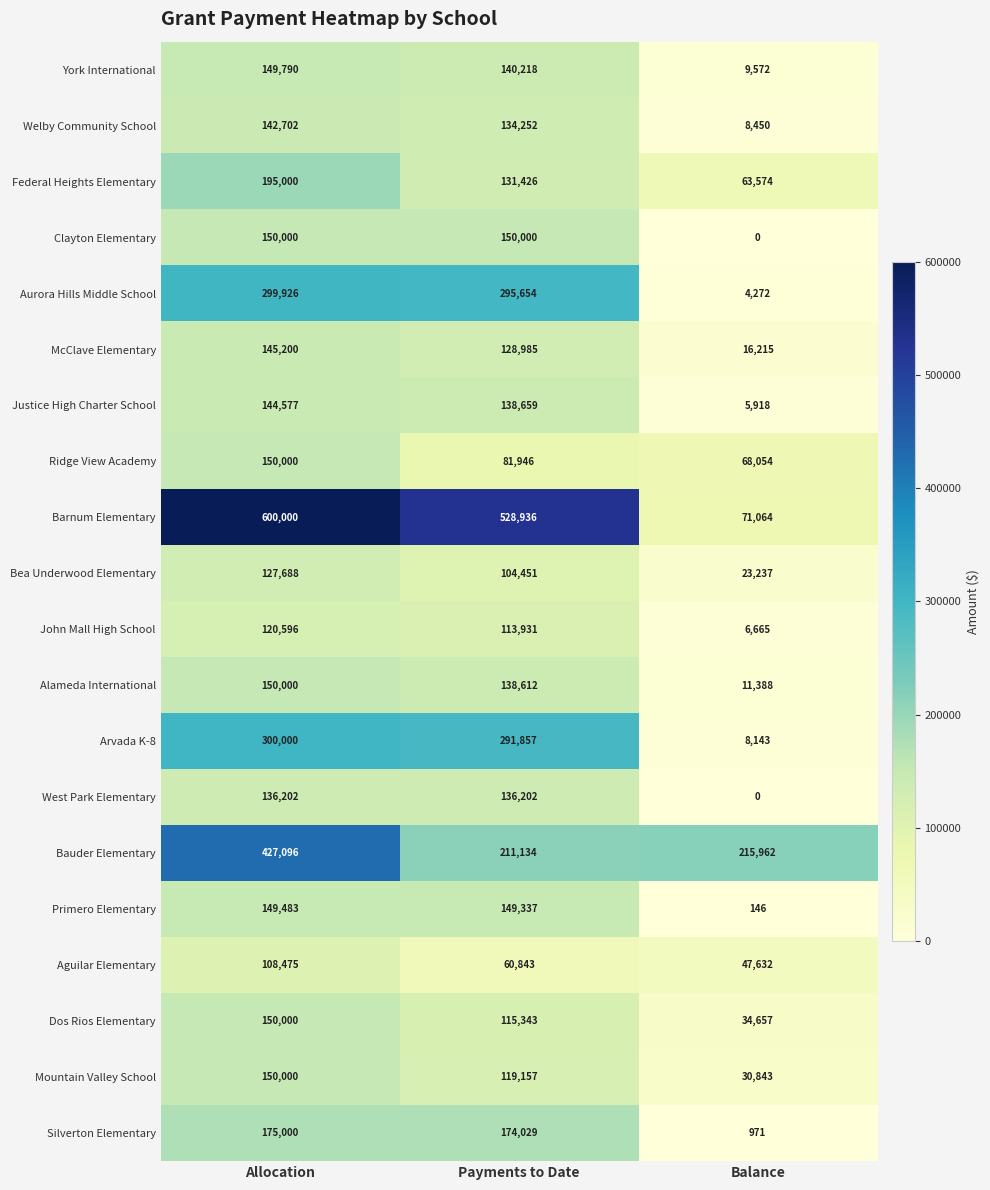

What is the approximate value of Silverton Elementary at Payments to Date, to the nearest 100?

174000